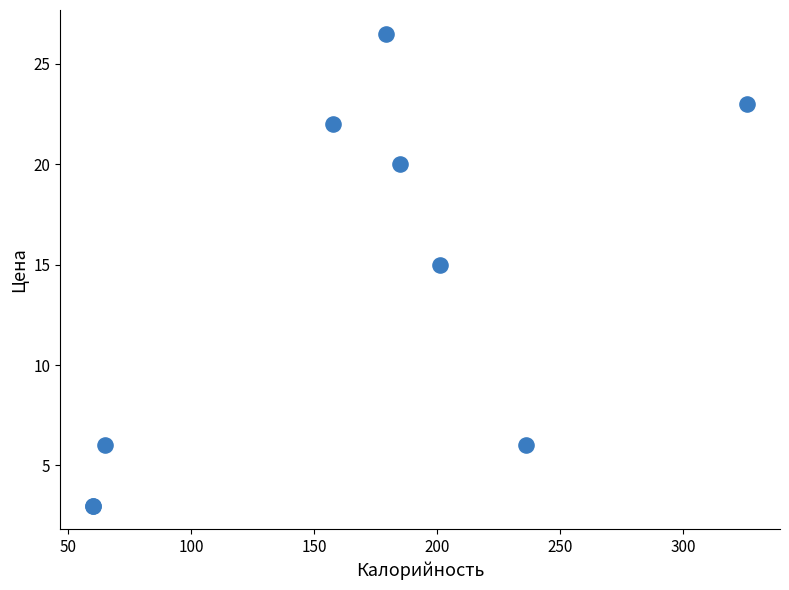

What Y value in the scatter plot is closest to 14?

15.0